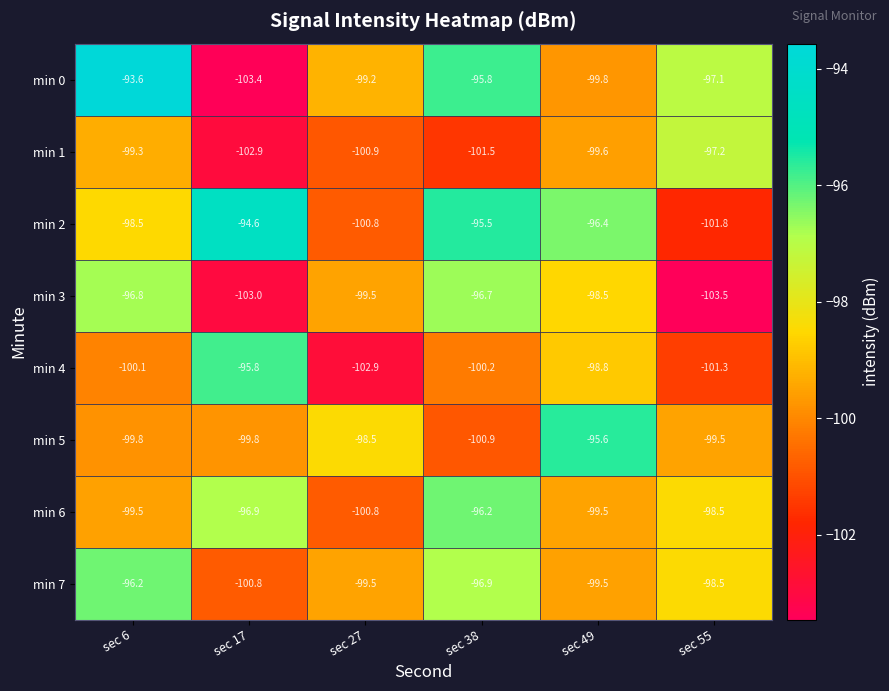

At which category is the sum across all series the highest?

sec 38